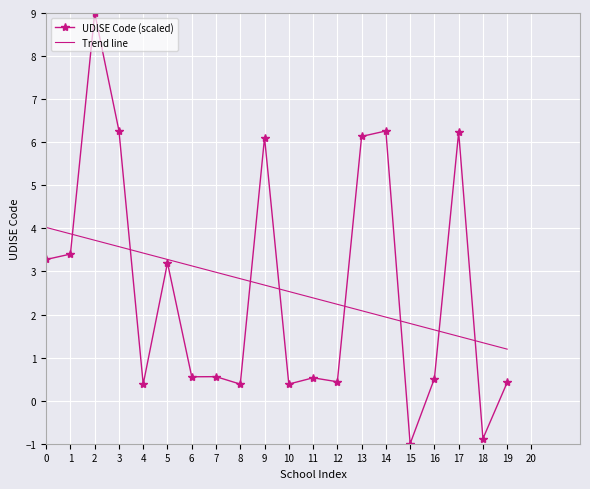

Read the Trend line value at 17.

1.5